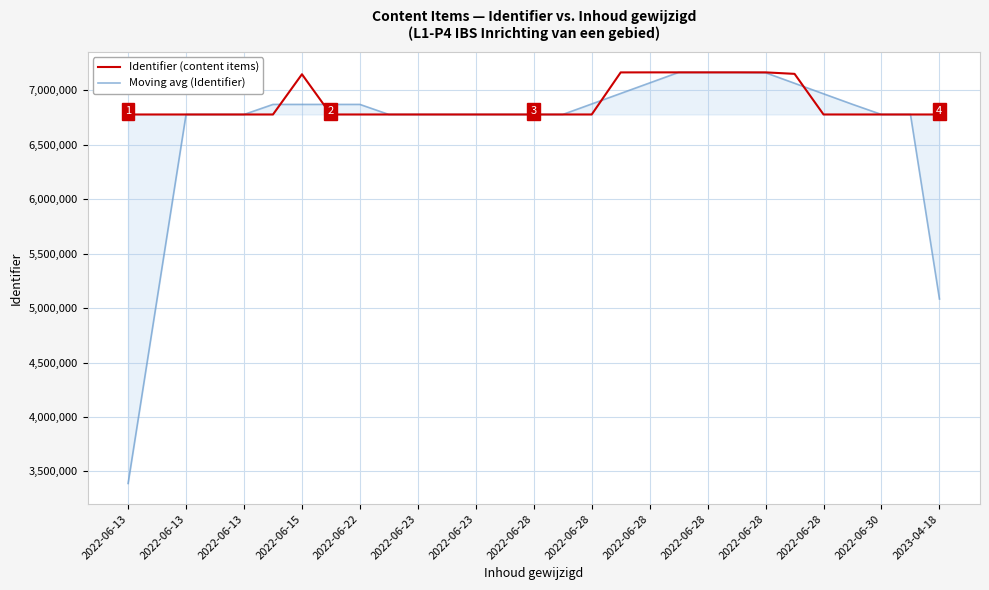

What is the greatest value displayed?

7165749.0